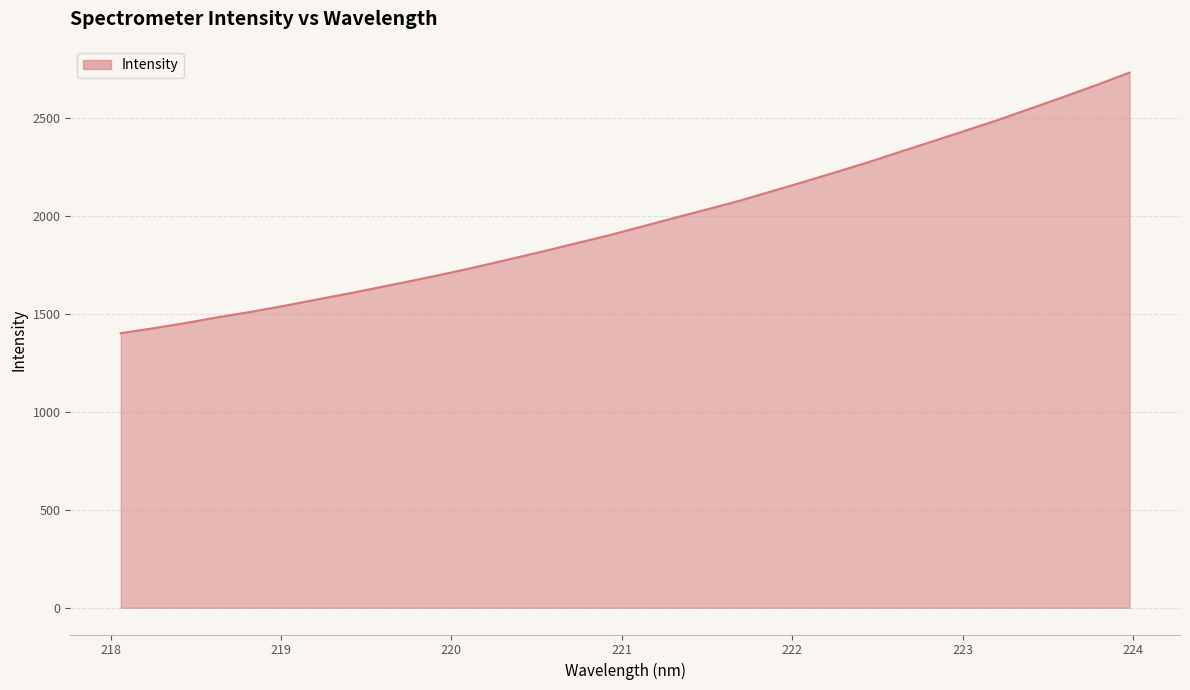

What is the minimum value shown in the chart?

1402.3